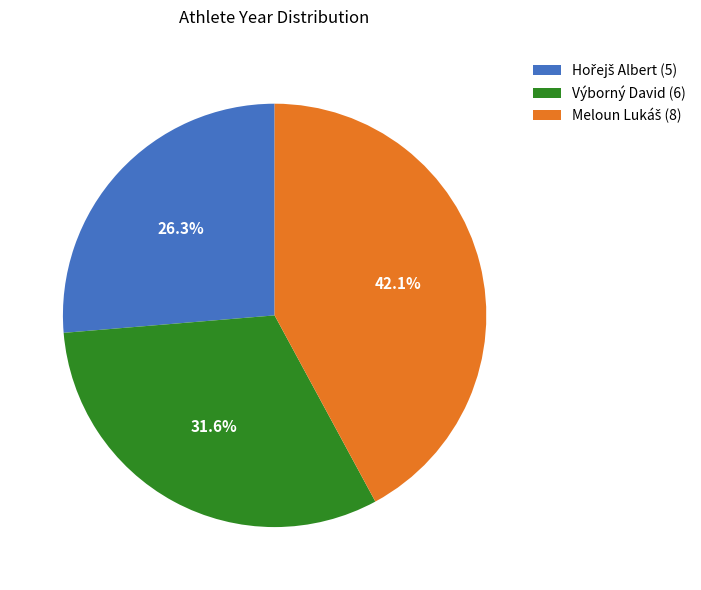

How many slices are in this pie chart?

3